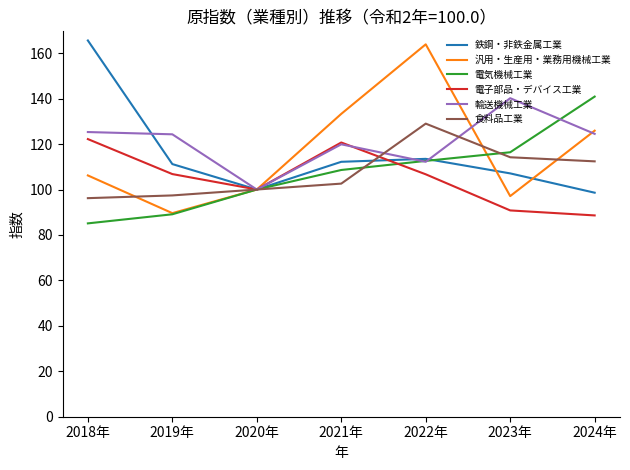

True or false: 鉄鋼・非鉄金属工業 and 汎用・生産用・業務用機械工業 intersect in this chart.

True